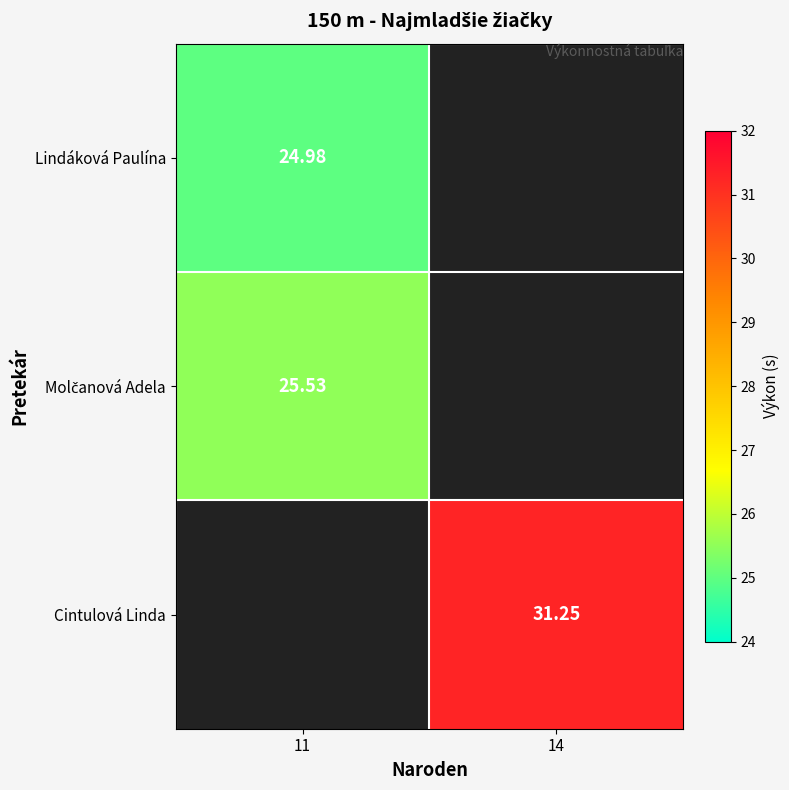

How many series are shown in this chart?

3